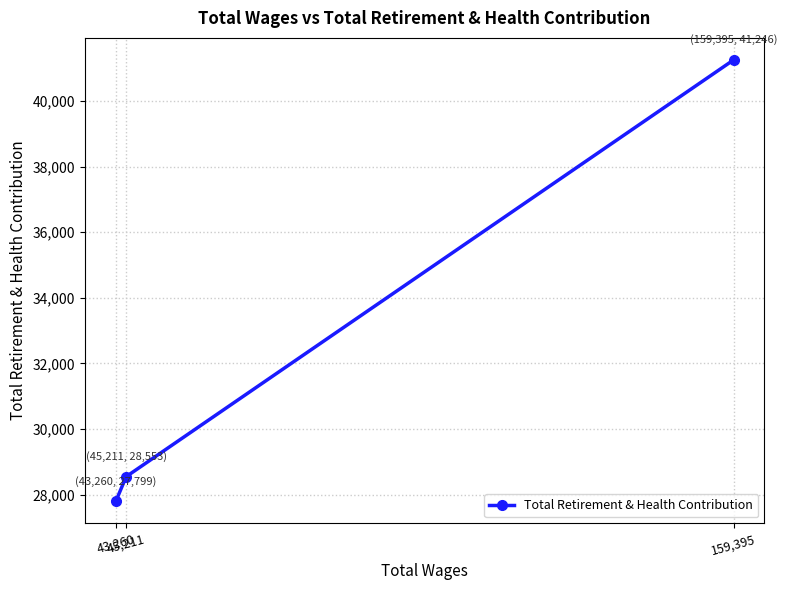

What is the label of the 2nd point from the left?

45,211